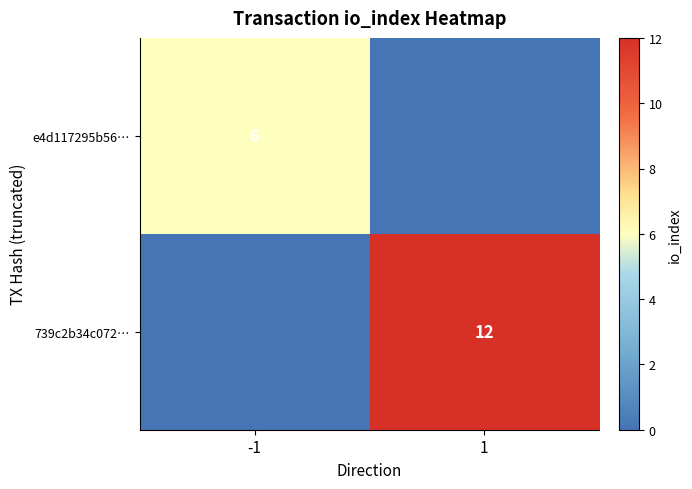

The e4d117295b56… series shows 6 at -1. True or false?

True